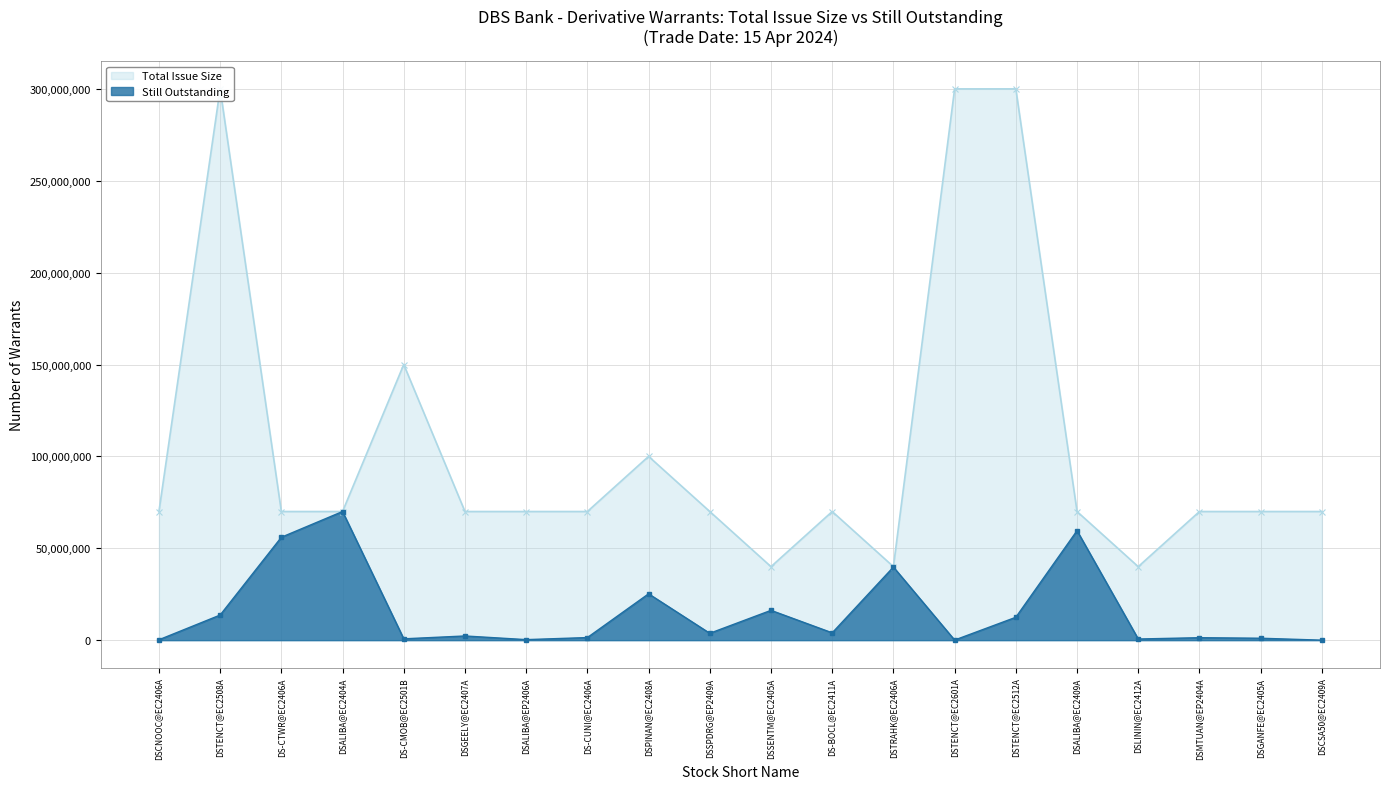

At which label does Number of Derivative Warrants Still Outstanding reach its minimum?

DSCSA50@EC2409A